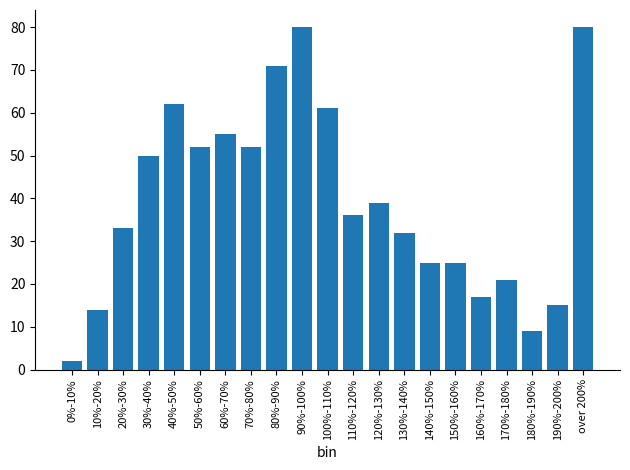

Reading right to left, list all the values displayed in this chart.

80	15	9	21	17	25	25	32	39	36	61	80	71	52	55	52	62	50	33	14	2